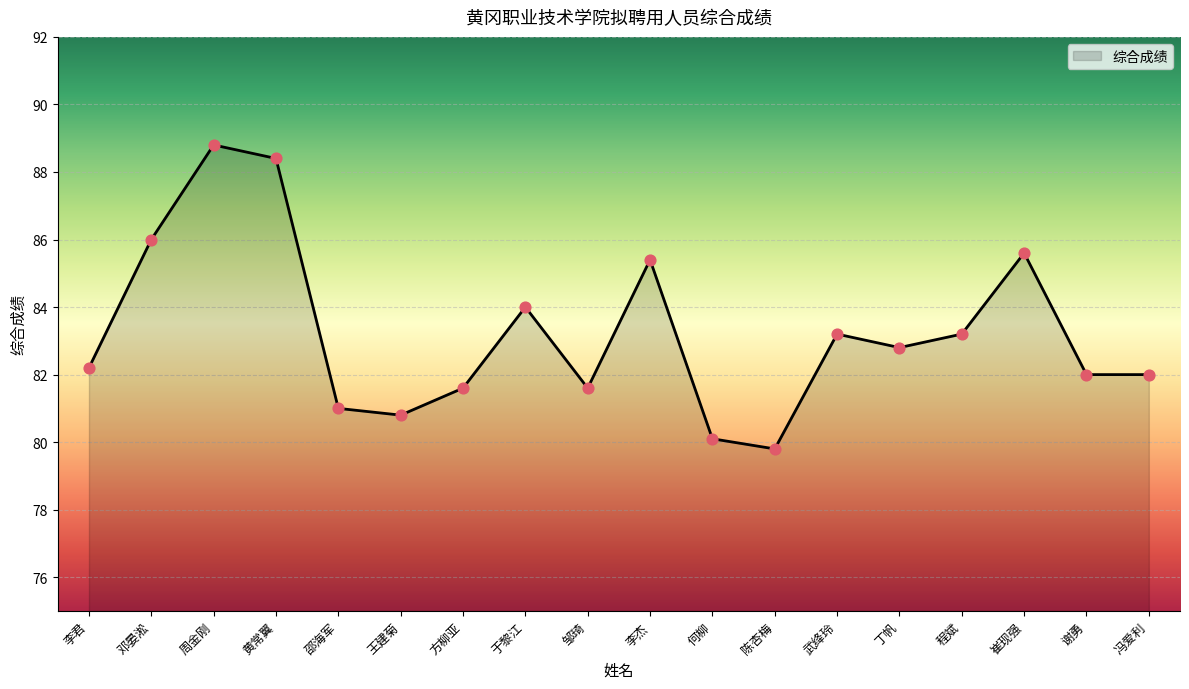

What is the change in value from 邓晏淞 to 王建菊?

-5.2